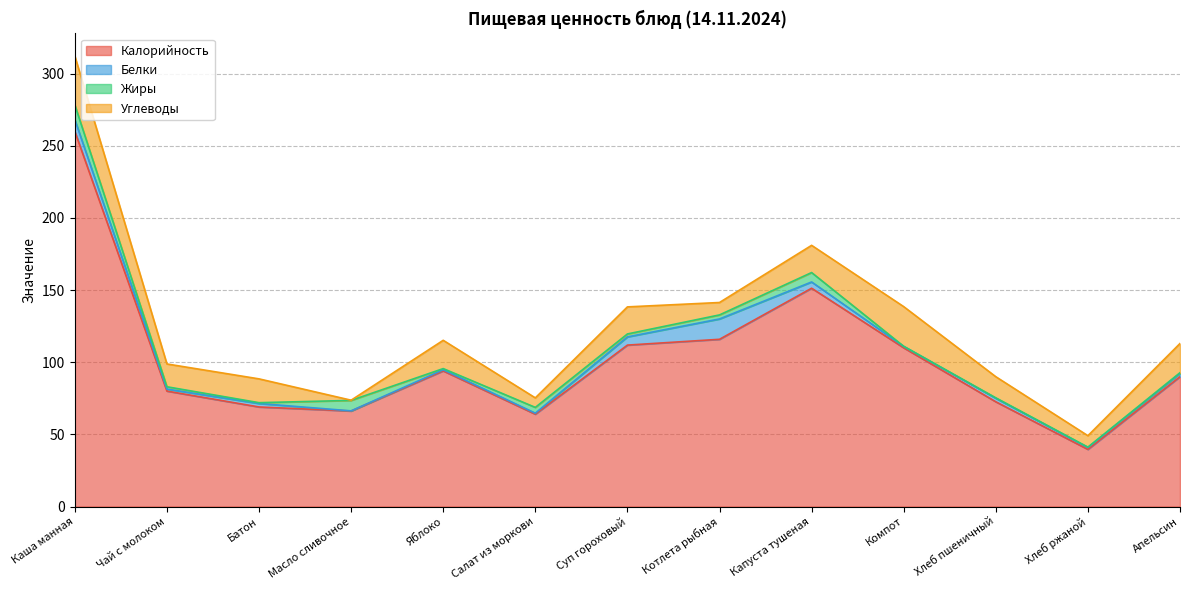

Reading left to right, list all the values displayed in this chart.

Калорийность: Каша манная=260.0	Чай с молоком=80.0	Батон=69.0	Масло сливочное=66.2	Яблоко=94.0	Салат из моркови=64.0	Суп гороховый=111.9	Котлета рыбная=115.9	Капуста тушеная=151.3	Компот=110.0	Хлеб пшеничный=72.6	Хлеб ржаной=39.6	Апельсин=90.0
Белки: Каша манная=8.2	Чай с молоком=1.4	Батон=2.4	Масло сливочное=0.1	Яблоко=0.8	Салат из моркови=0.7	Суп гороховый=5.7	Котлета рыбная=14.1	Капуста тушеная=4.3	Компот=1.0	Хлеб пшеничный=2.4	Хлеб ржаной=1.3	Апельсин=2.2
Жиры: Каша манная=10.2	Чай с молоком=1.6	Батон=0.6	Масло сливочное=7.2	Яблоко=0.8	Салат из моркови=4.0	Суп гороховый=2.0	Котлета рыбная=2.8	Капуста тушеная=6.5	Компот=0.0	Хлеб пшеничный=0.3	Хлеб ржаной=0.2	Апельсин=0.5
Углеводы: Каша манная=33.8	Чай с молоком=15.8	Батон=16.5	Масло сливочное=0.1	Яблоко=19.6	Салат из моркови=6.6	Суп гороховый=18.8	Котлета рыбная=8.6	Капуста тушеная=18.9	Компот=27.5	Хлеб пшеничный=14.6	Хлеб ржаной=7.9	Апельсин=20.2